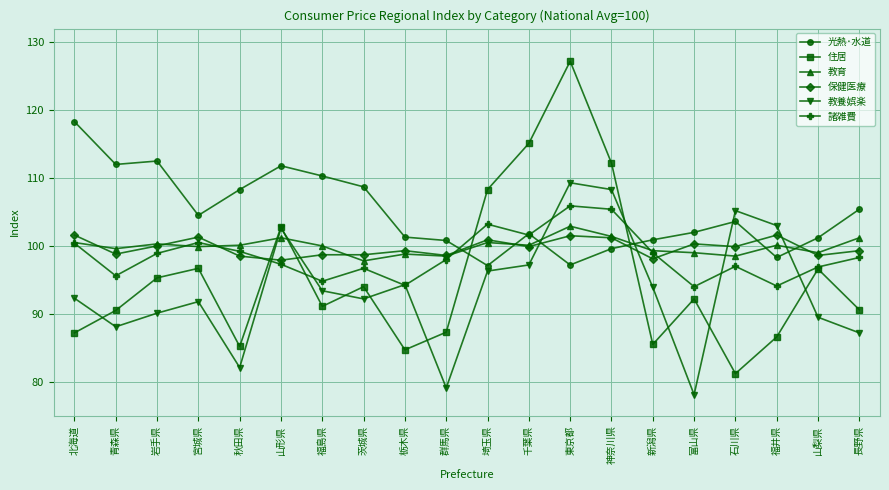

The value of 保健医療 at 千葉県 is 99.9. True or false?

True